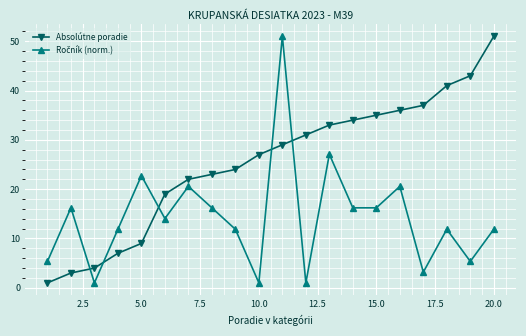

What is the difference between the maximum and second lowest values in the Absolútne poradie series?

48.0